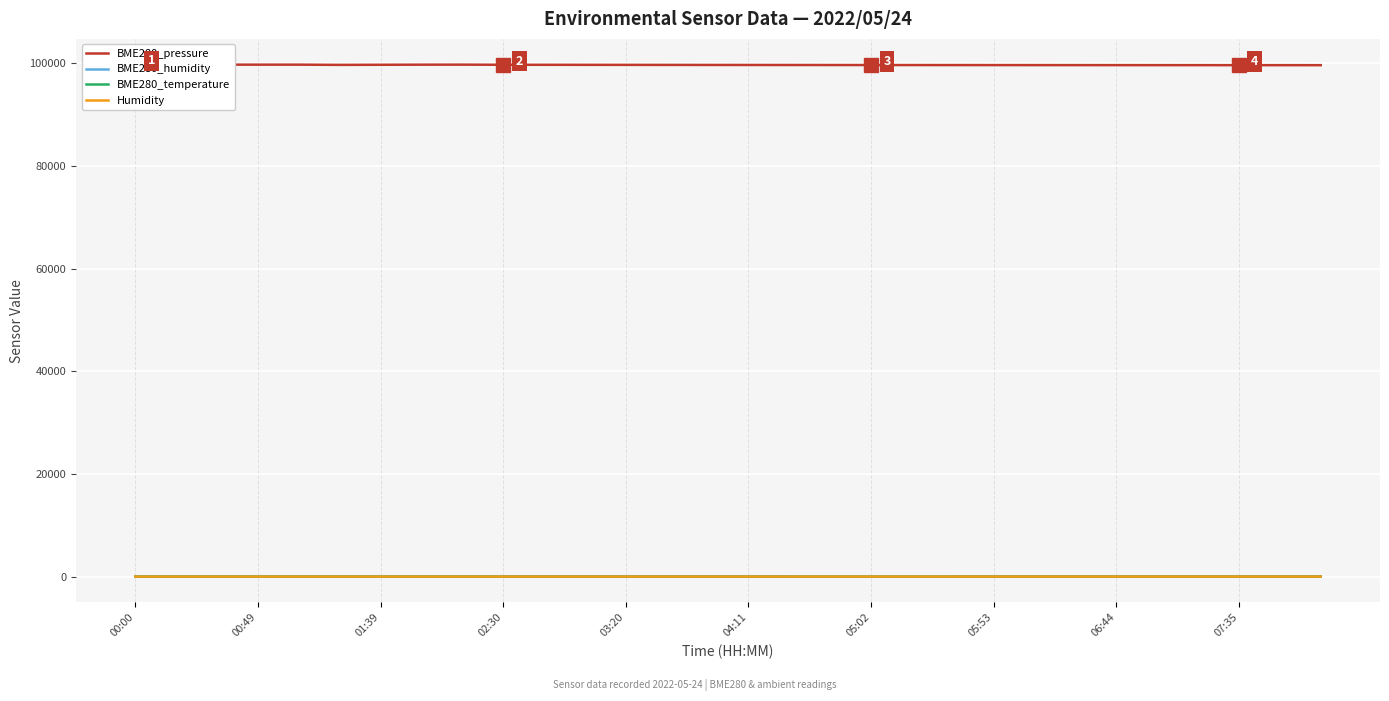

Which series has the widest spread of values?

BME280_pressure